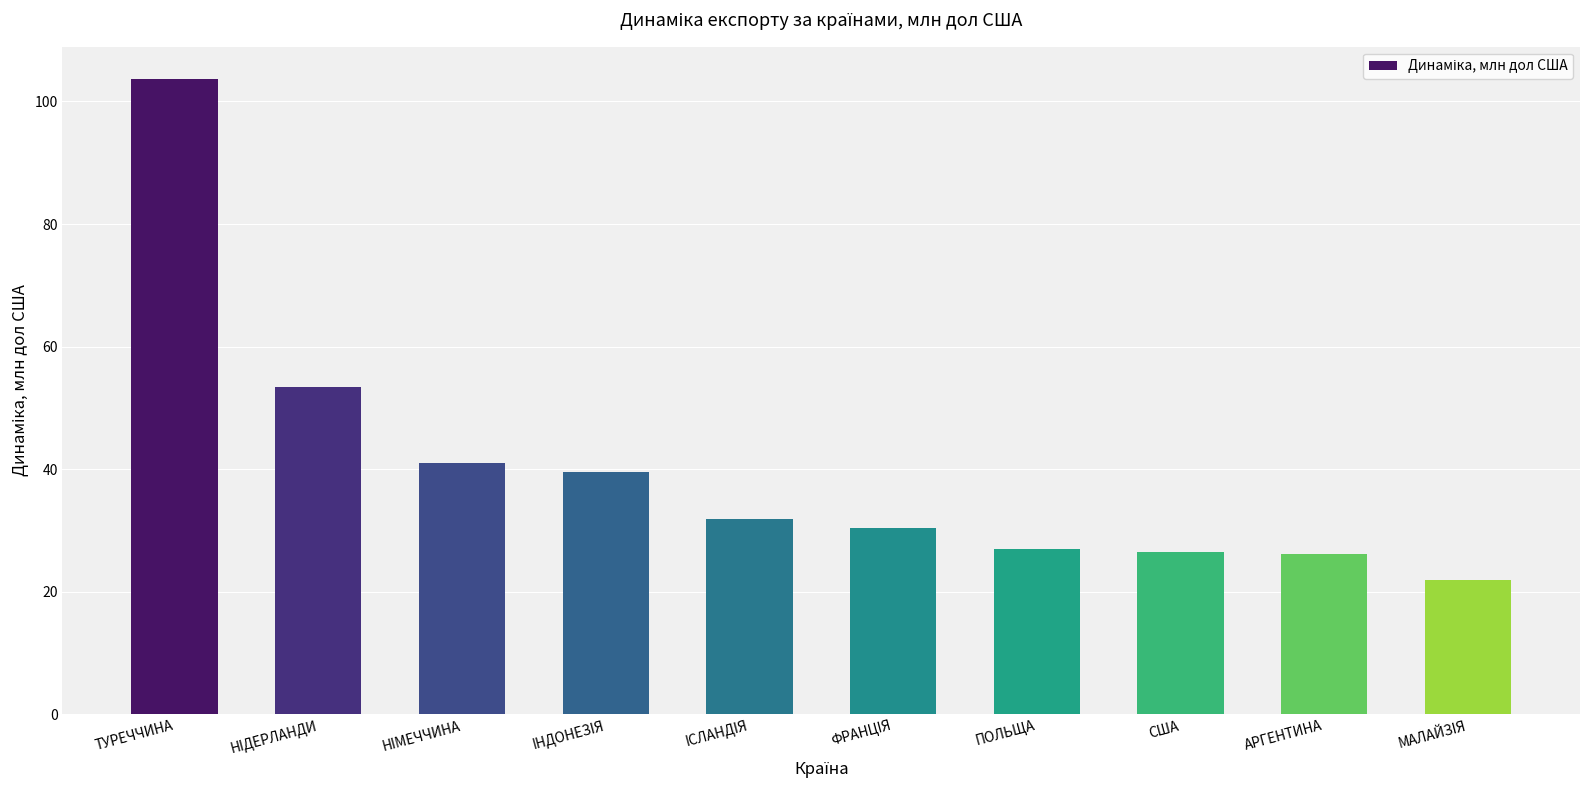

What is the greatest value displayed?

103.7